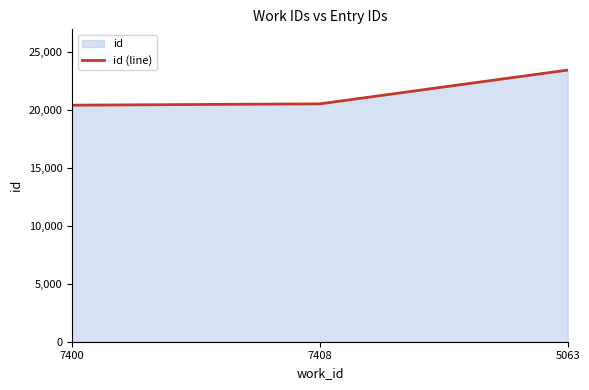

Approximately how many times larger is the value at 5063 compared to 7408?

1.1